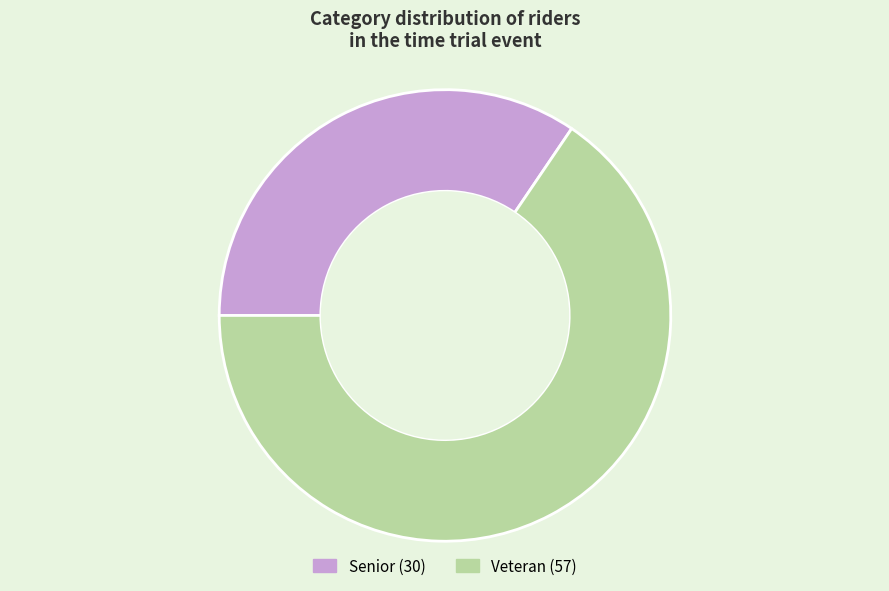

Which slice is the largest?

Veteran